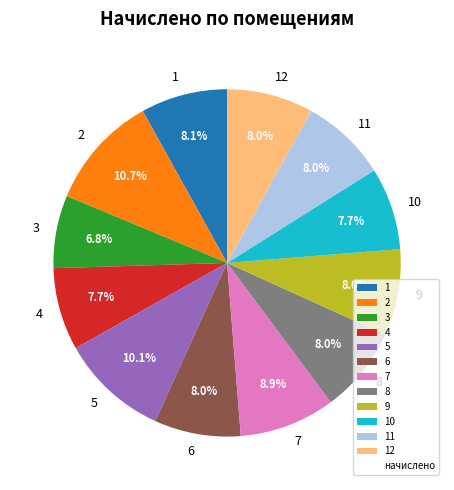

To the nearest percent, what is the difference between the largest and smallest slice percentages?

4%